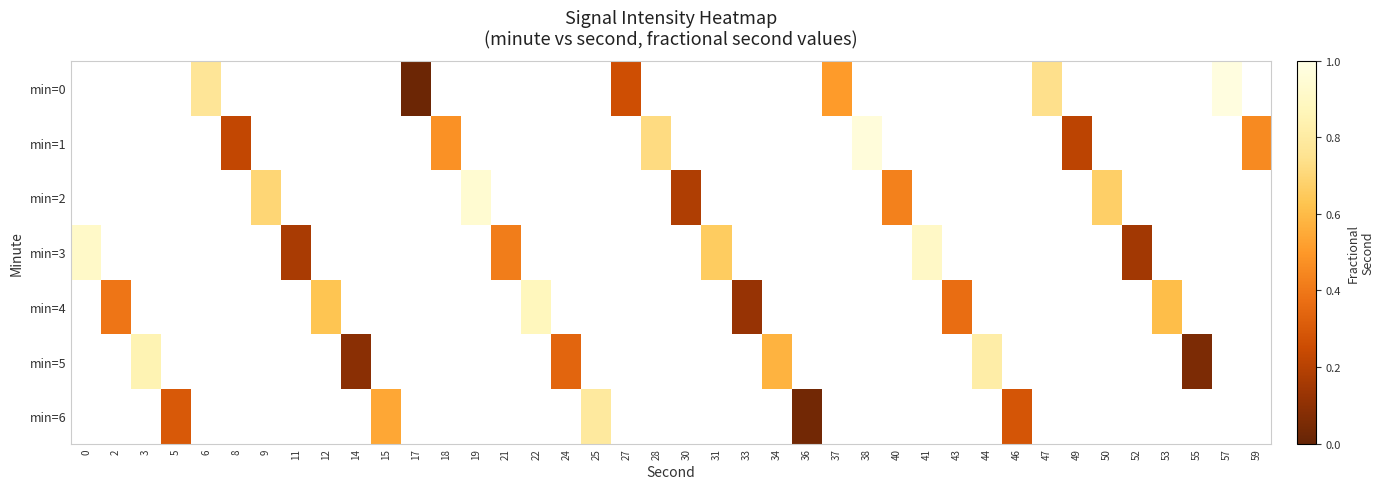

Is the value of min=6 at 3 greater than the value of min=5 at 6?

No